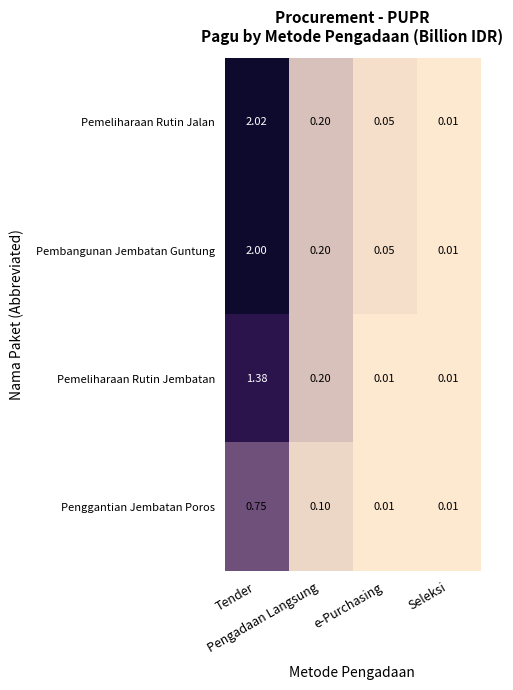

List the series in order of their peak value, lowest first.

Penggantian Jembatan Poros, Pemeliharaan Rutin Jembatan, Pembangunan Jembatan Guntung, Pemeliharaan Rutin Jalan